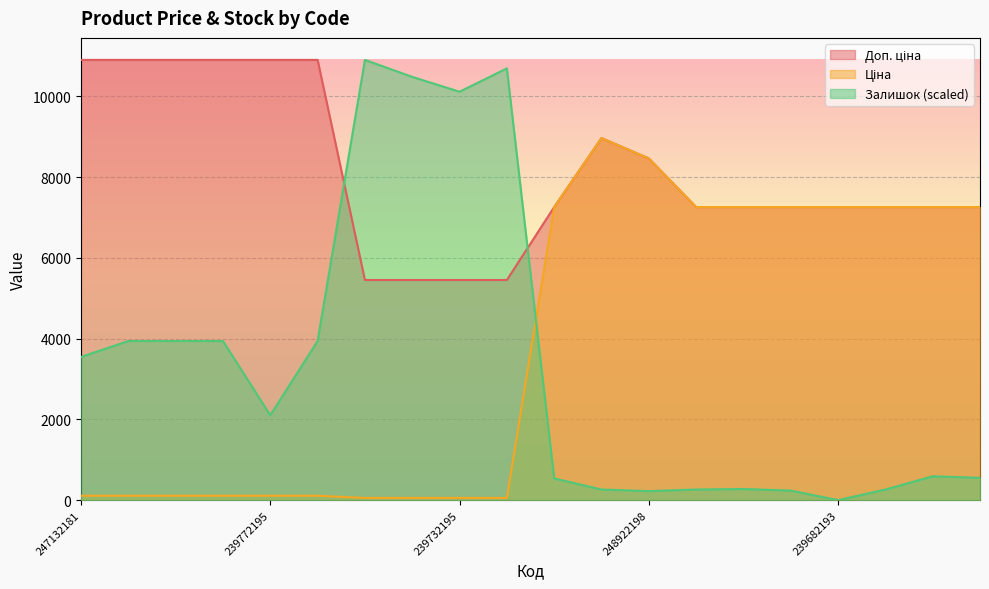

How many series are shown in this chart?

3